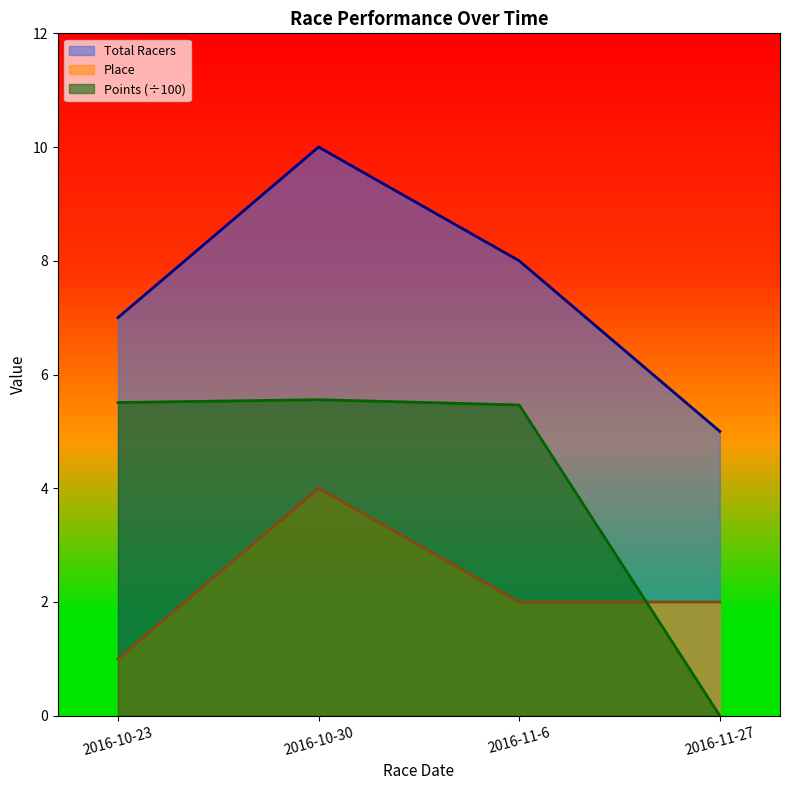

At which category does Place reach its first local peak?

2016-10-30